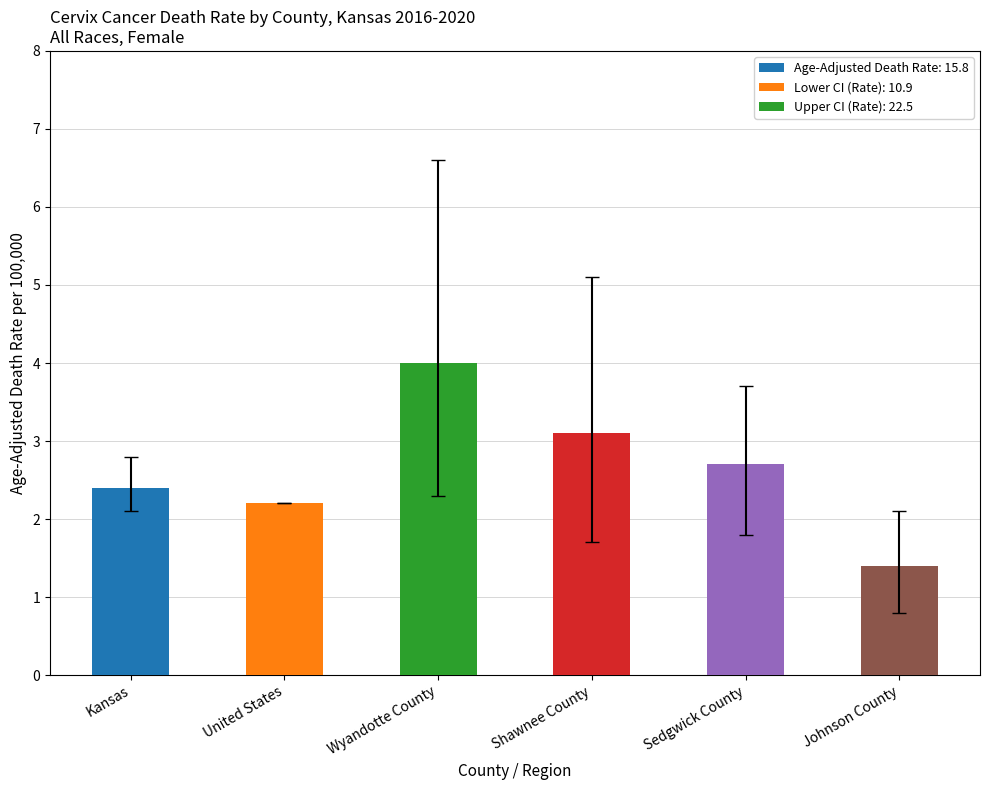

How many groups of bars are there?

6